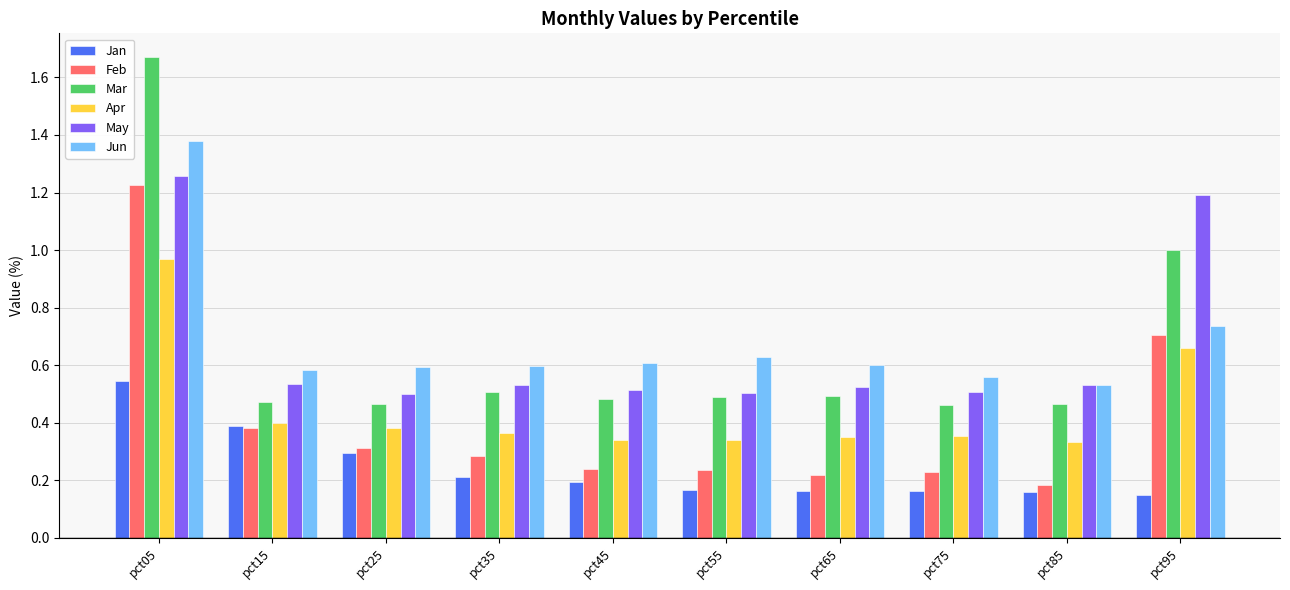

What is the sum of all Feb values?

4.0